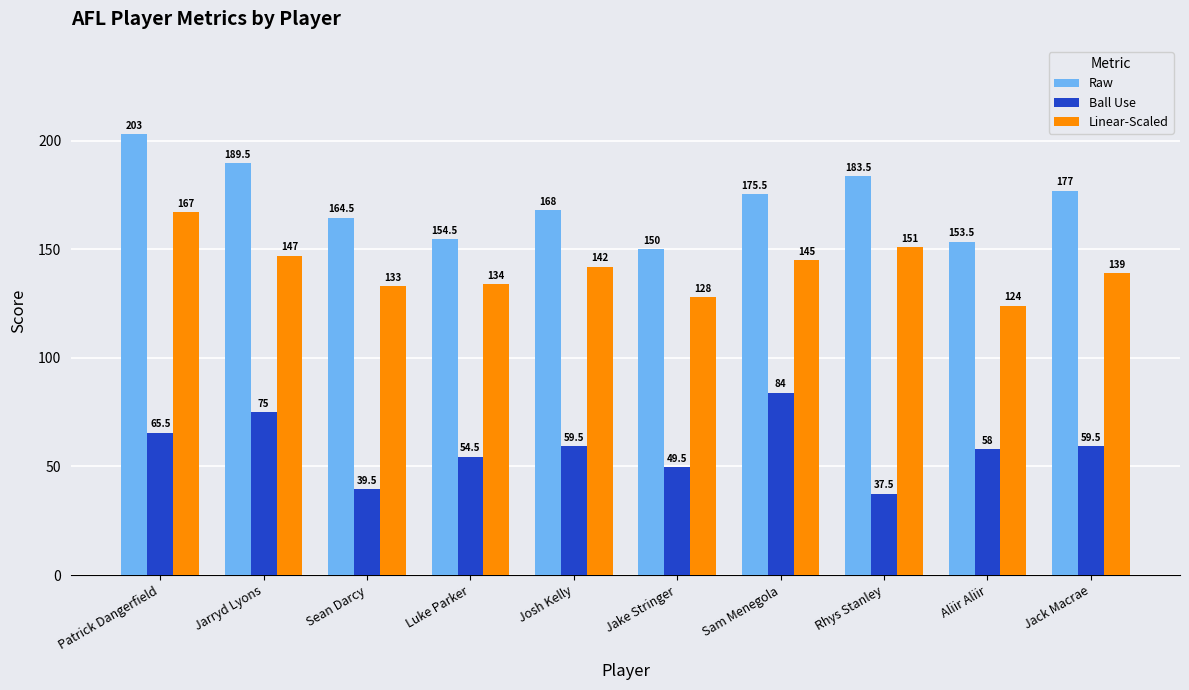

Reading left to right, extract all data points from this chart.

Raw: Patrick Dangerfield=203.0	Jarryd Lyons=189.5	Sean Darcy=164.5	Luke Parker=154.5	Josh Kelly=168.0	Jake Stringer=150.0	Sam Menegola=175.5	Rhys Stanley=183.5	Aliir Aliir=153.5	Jack Macrae=177.0
Ball Use: Patrick Dangerfield=65.5	Jarryd Lyons=75.0	Sean Darcy=39.5	Luke Parker=54.5	Josh Kelly=59.5	Jake Stringer=49.5	Sam Menegola=84.0	Rhys Stanley=37.5	Aliir Aliir=58.0	Jack Macrae=59.5
Linear-Scaled: Patrick Dangerfield=167.0	Jarryd Lyons=147.0	Sean Darcy=133.0	Luke Parker=134.0	Josh Kelly=142.0	Jake Stringer=128.0	Sam Menegola=145.0	Rhys Stanley=151.0	Aliir Aliir=124.0	Jack Macrae=139.0